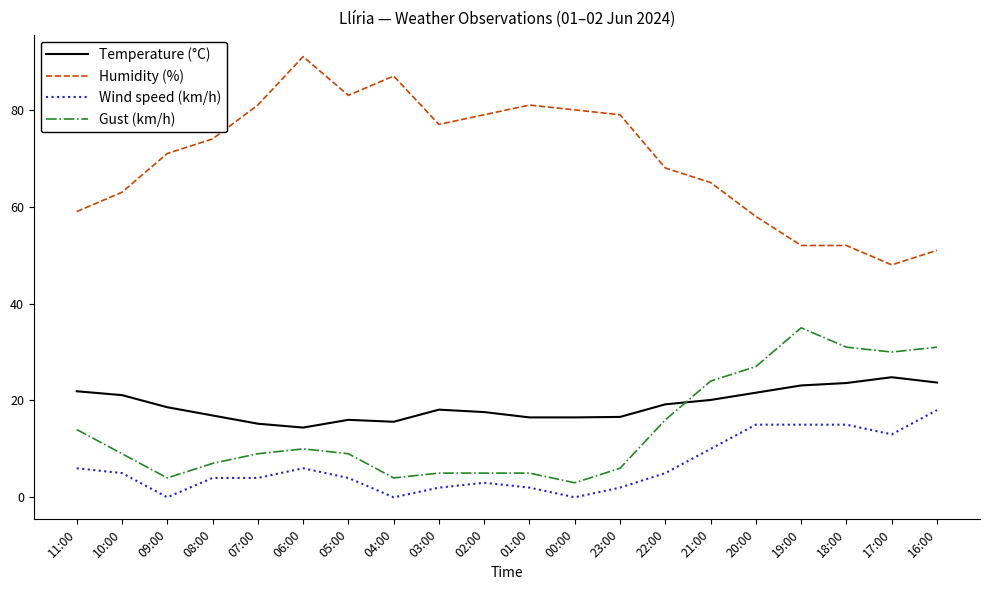

True or false: Gust (km/h) and Humidity (%) intersect in this chart.

False